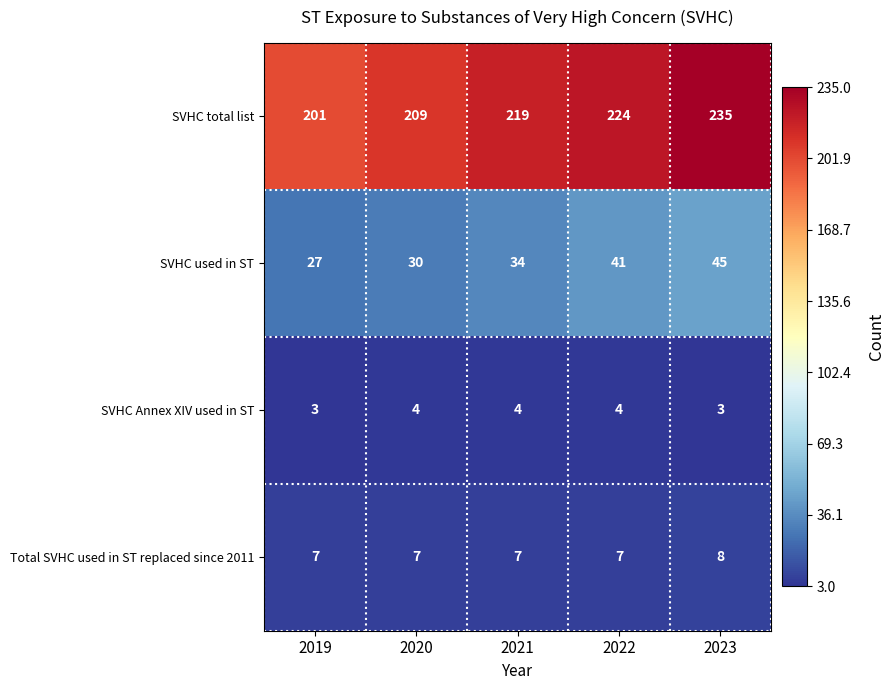

Is it true that SVHC used in ST equals 34 at 2021?

True